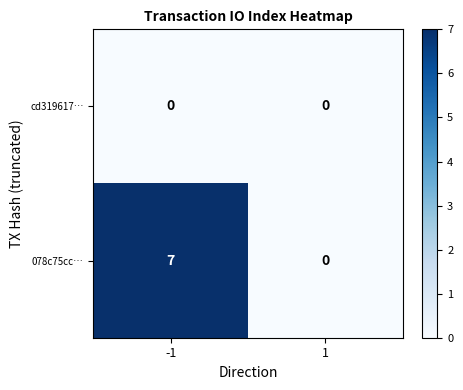

Count the number of data series in this chart.

2